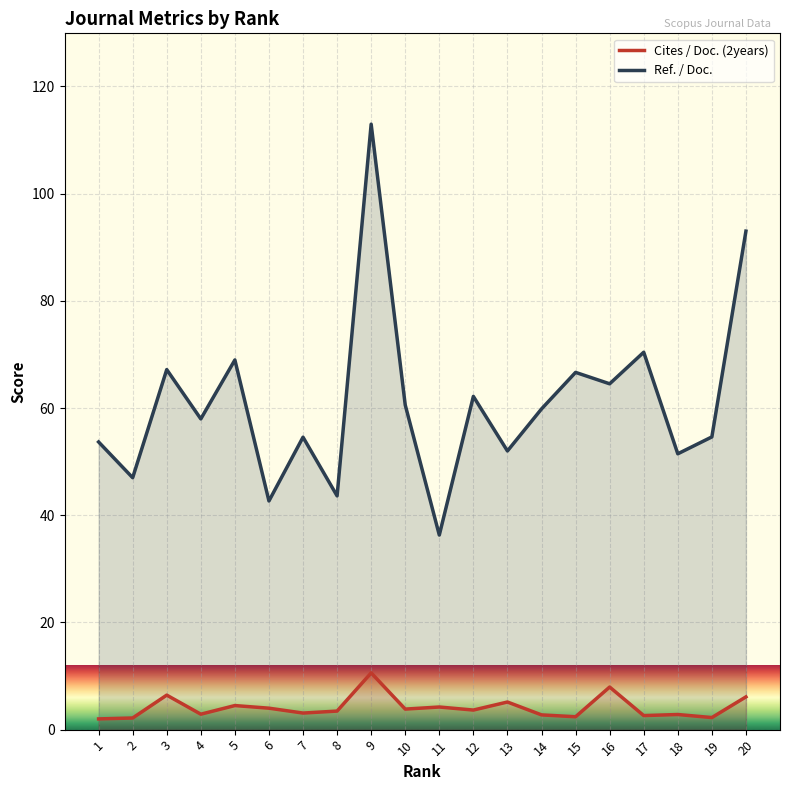

What is the smallest value displayed?

2.0